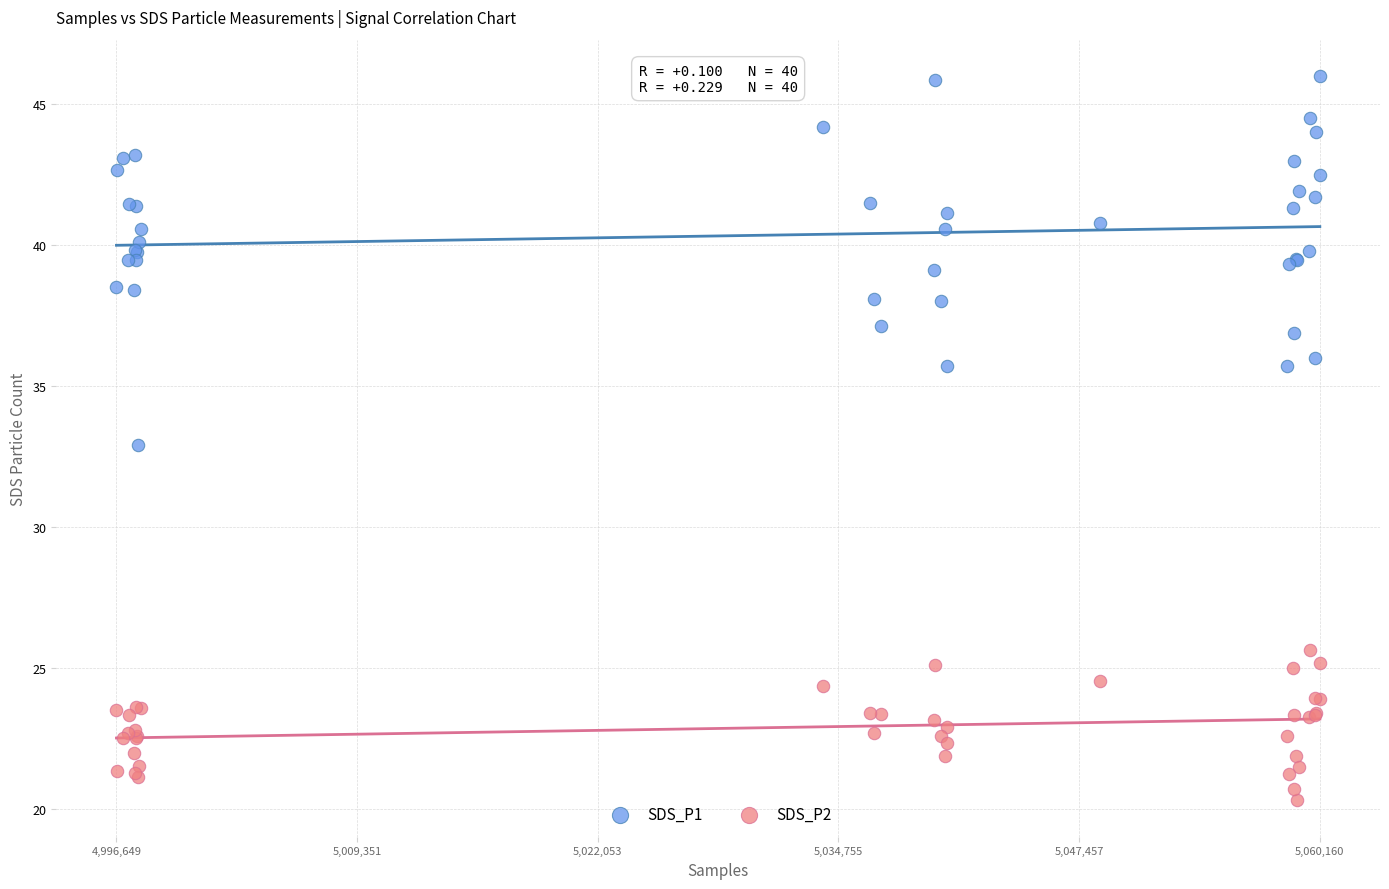

Which series has the widest spread of Y values?

SDS_P1